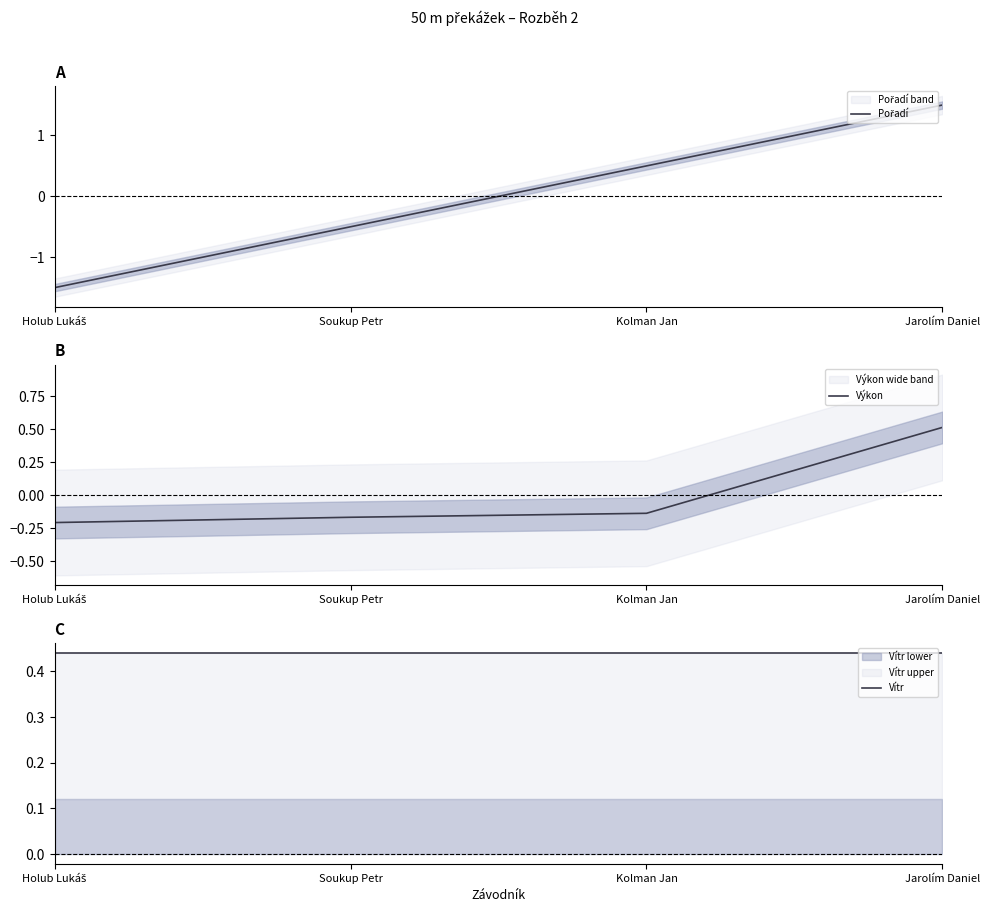

How many negative values does the Výkon series have?

3